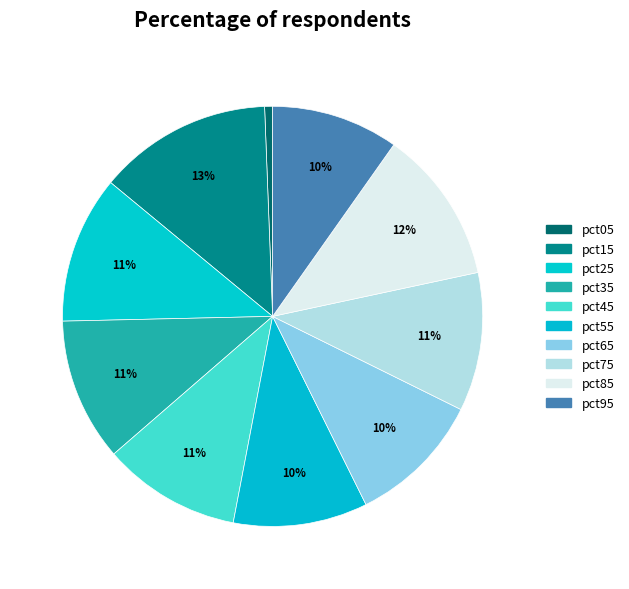

Which category has the smallest portion of the pie?

pct05